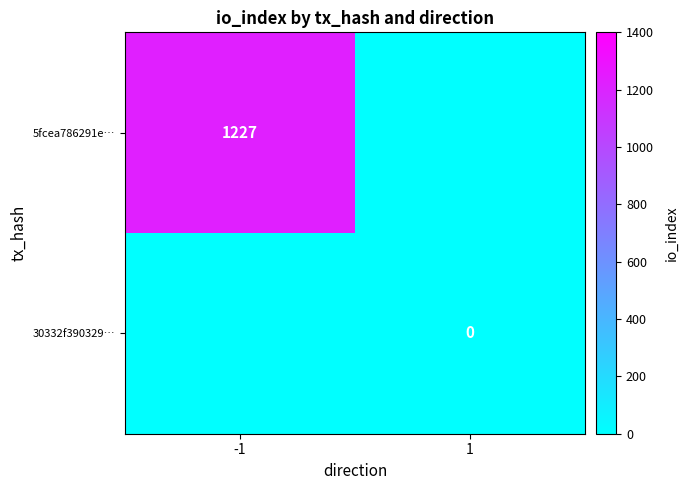

Is it true that 5fcea786291e… equals 1606 at -1?

False